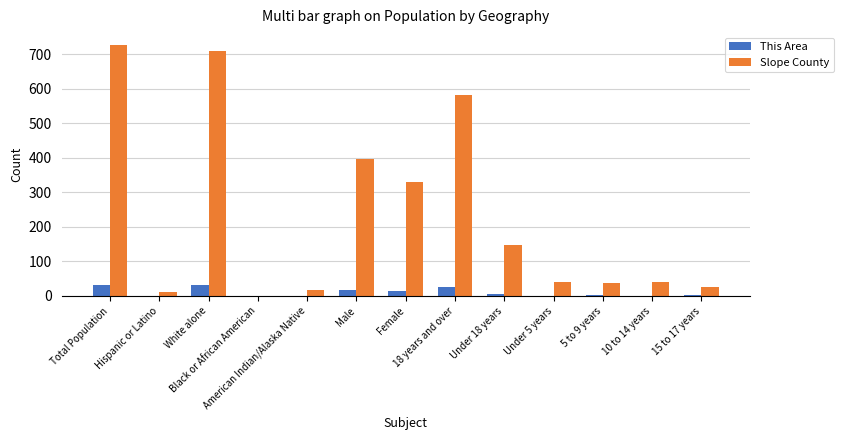

Which series has the largest range (max minus min)?

Slope County